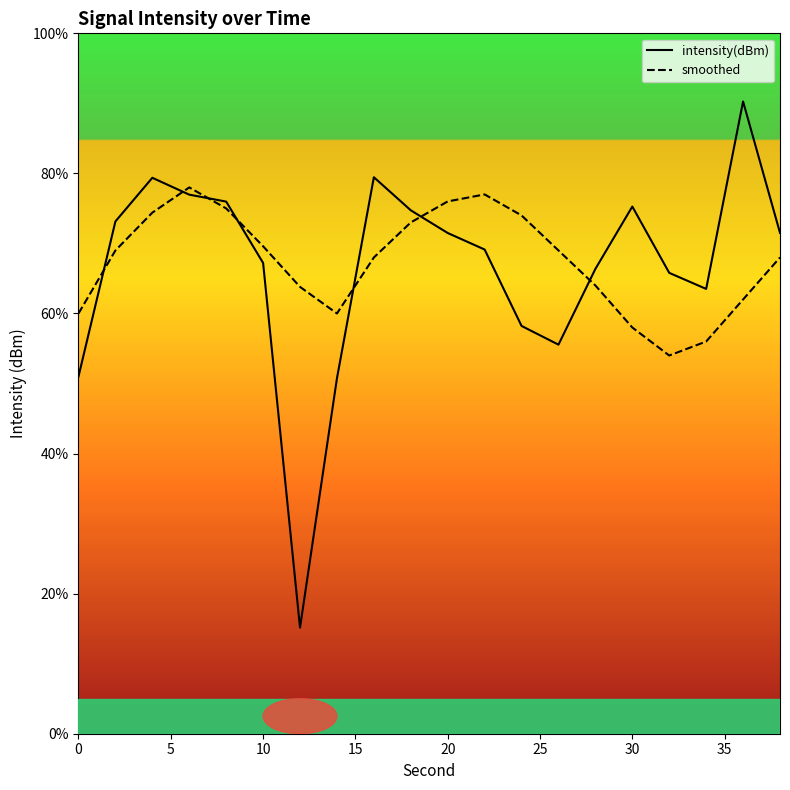

Between 28 and 16, which is larger?

16